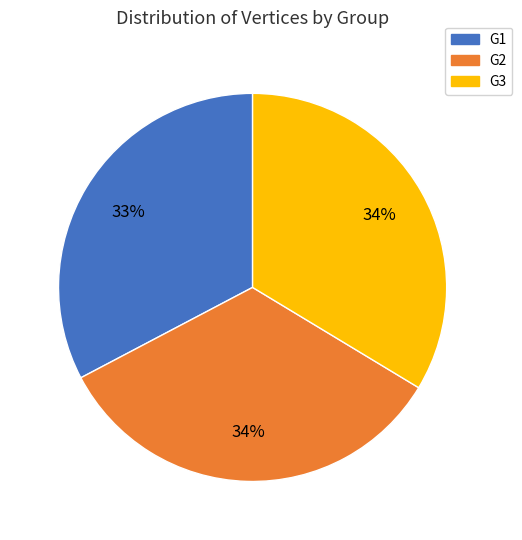

Is there a majority slice in this chart?

No